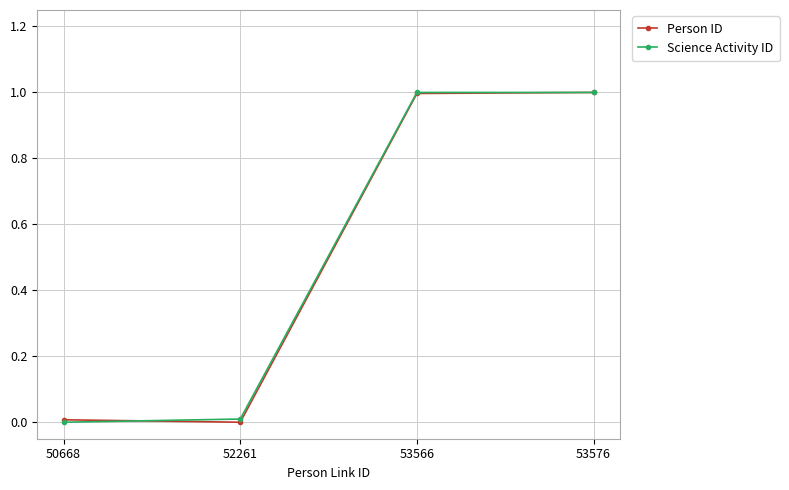

How many lines are shown in the chart?

2